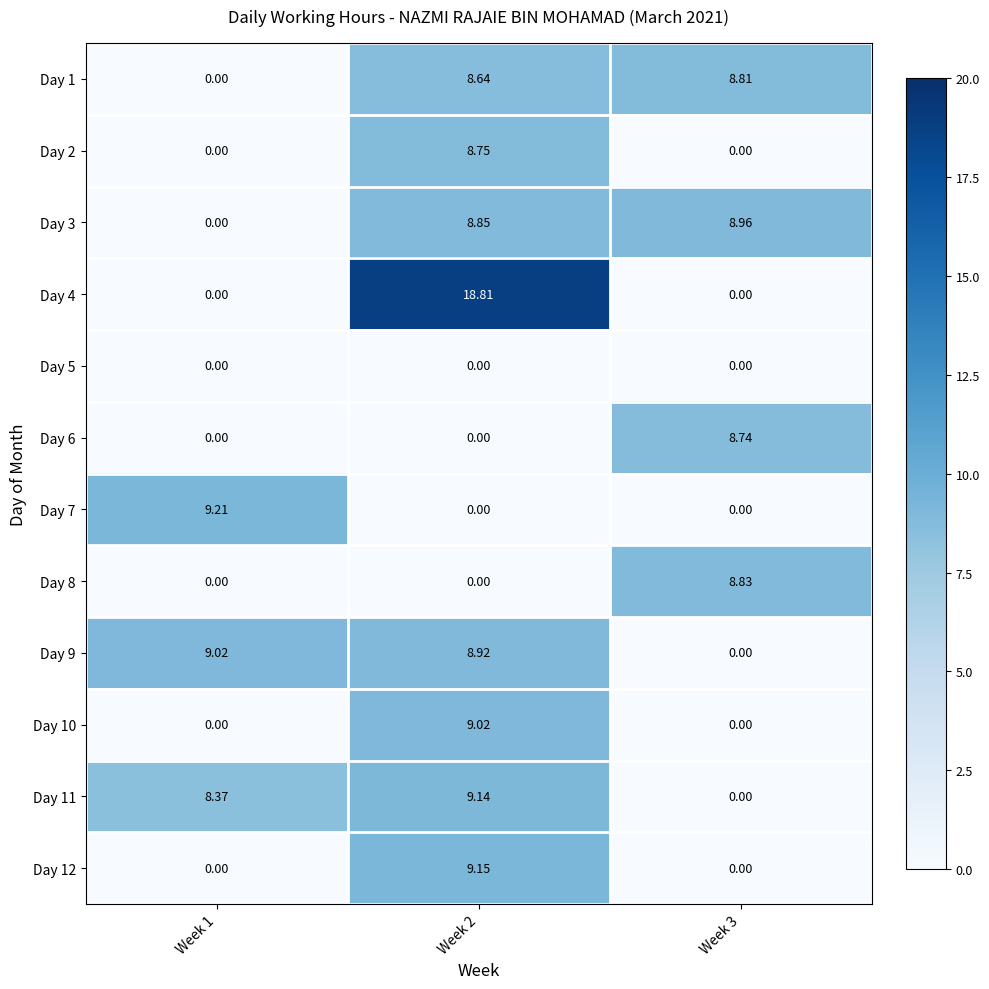

Is the value of Day 8 at Week 1 greater than the value of Day 4 at Week 2?

No